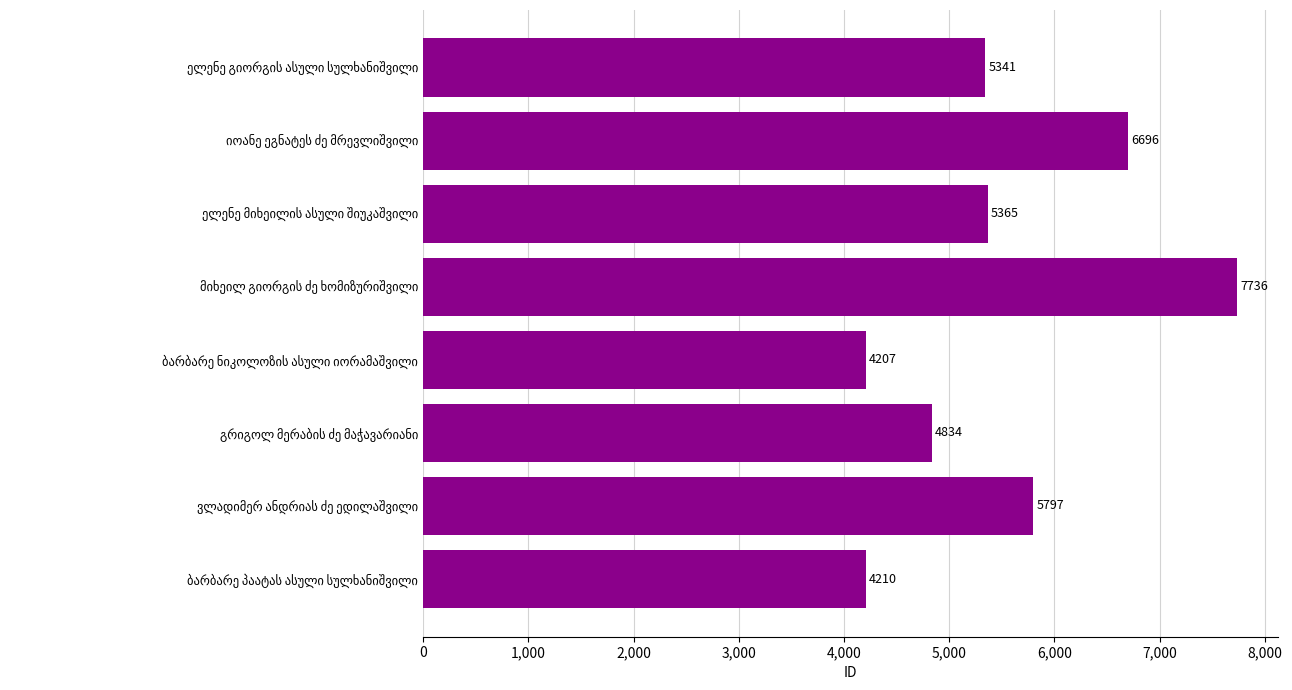

How many values are between 4834 and 6696?

5